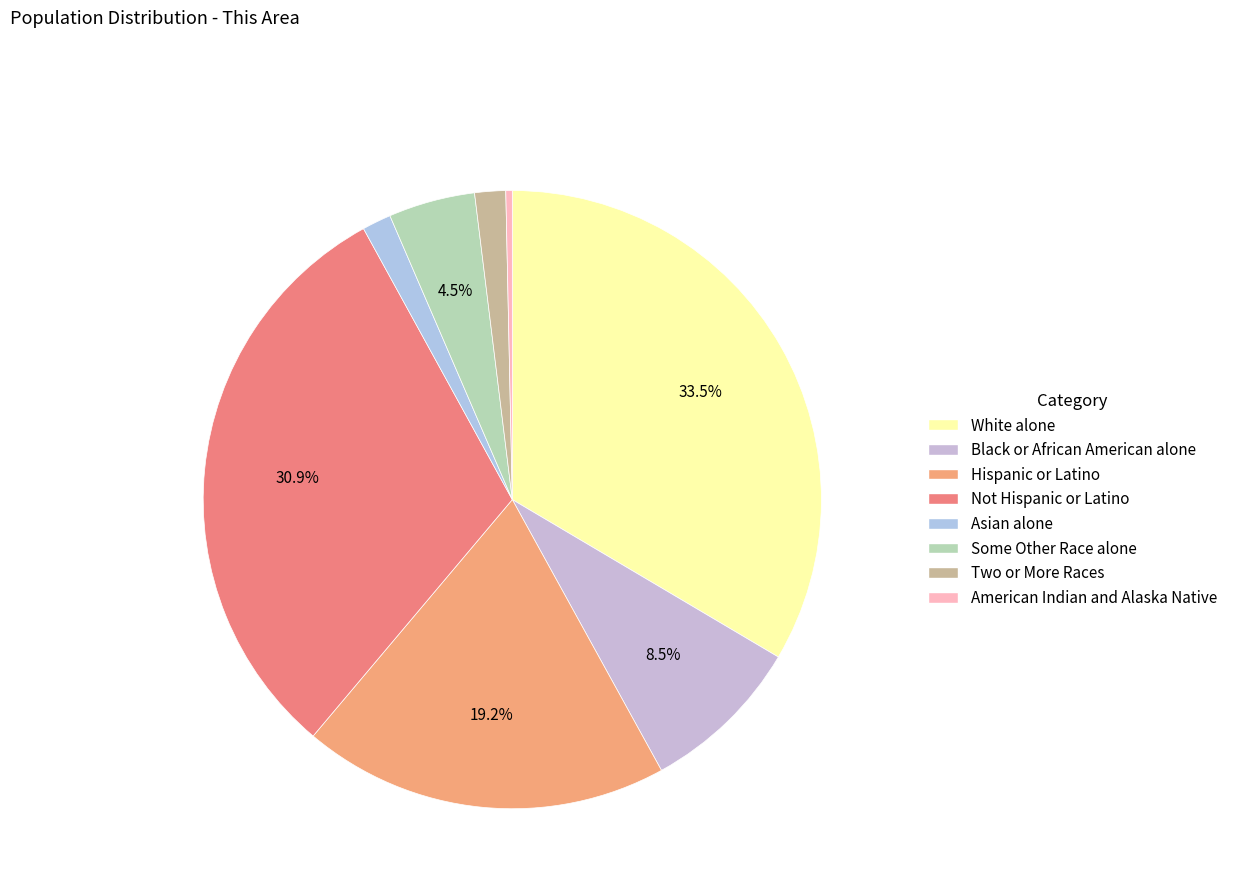

Do Asian alone and American Indian and Alaska Native together represent more than half of the pie?

No